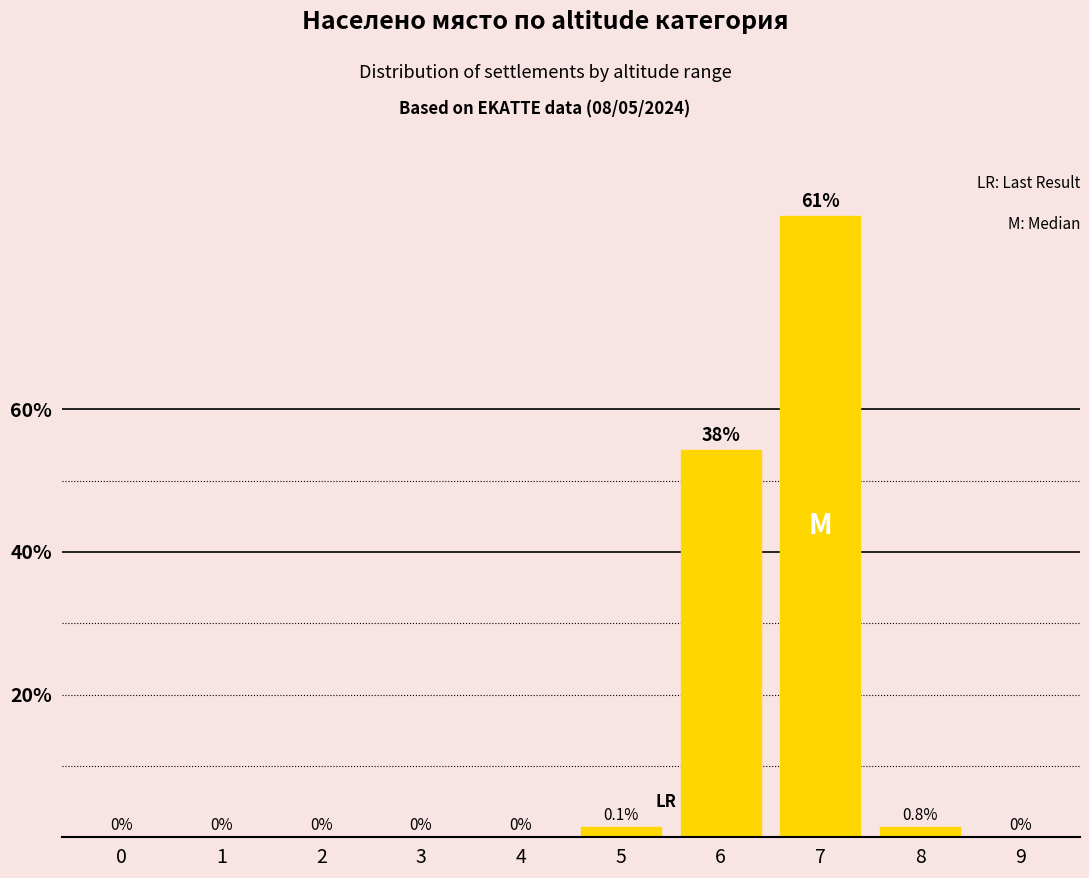

The chart shows a value of 61 at 7. True or false?

True